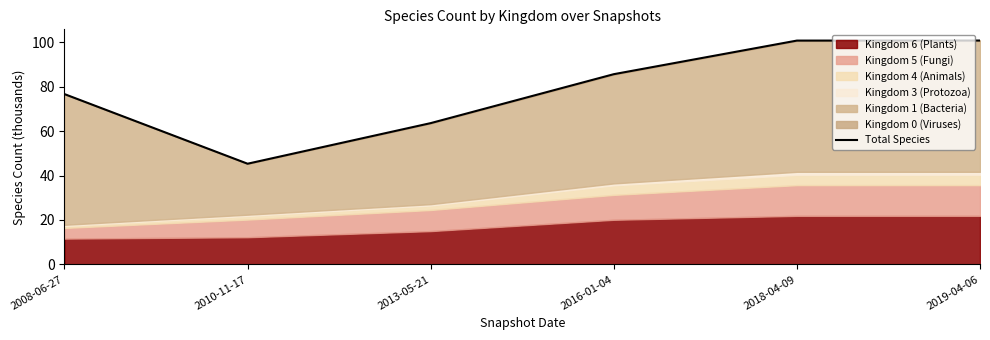

Reading left to right, transcribe all the data shown in this chart.

76.7	45.3	63.6	85.6	100.7	100.8